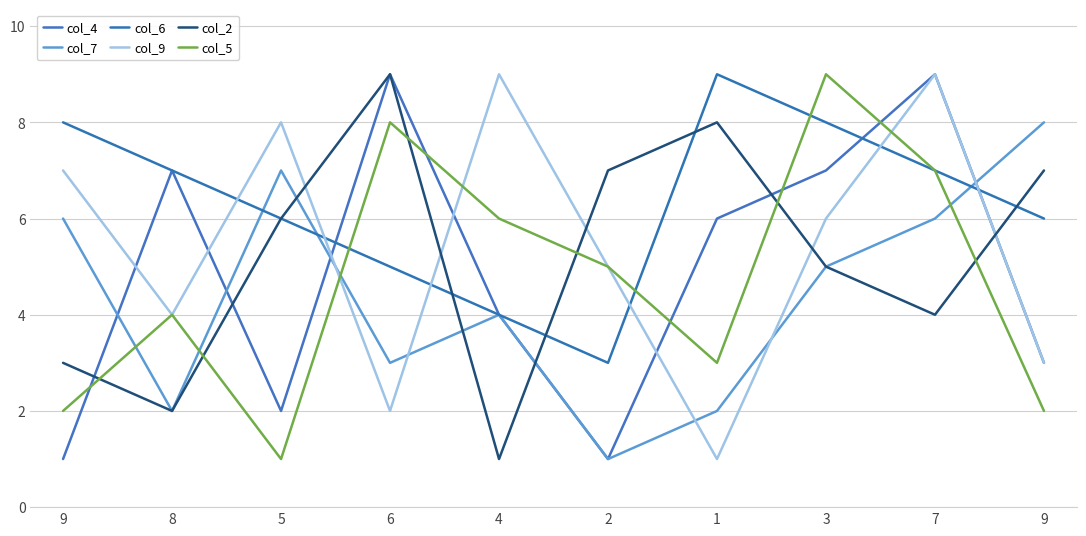

True or false: col_4 has more than 0 interior local peaks.

True